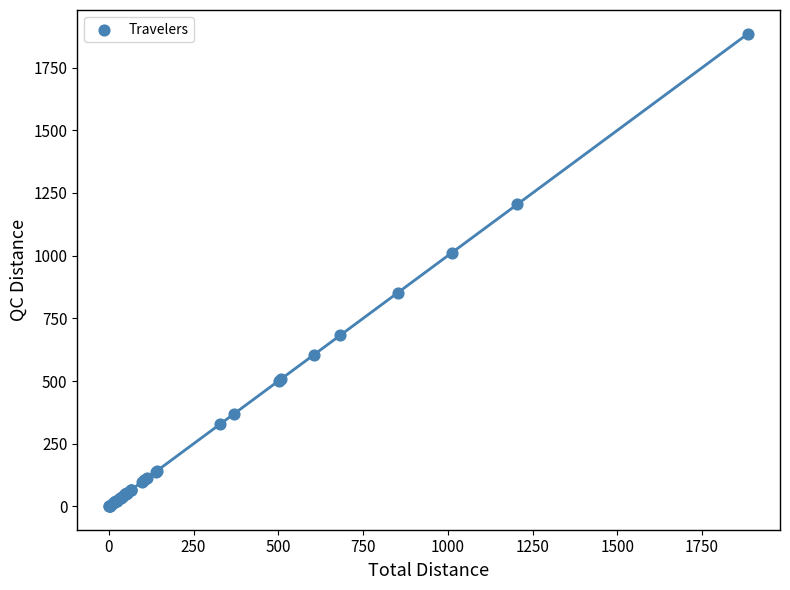

What Y value in the scatter plot is closest to 943?

1012.1